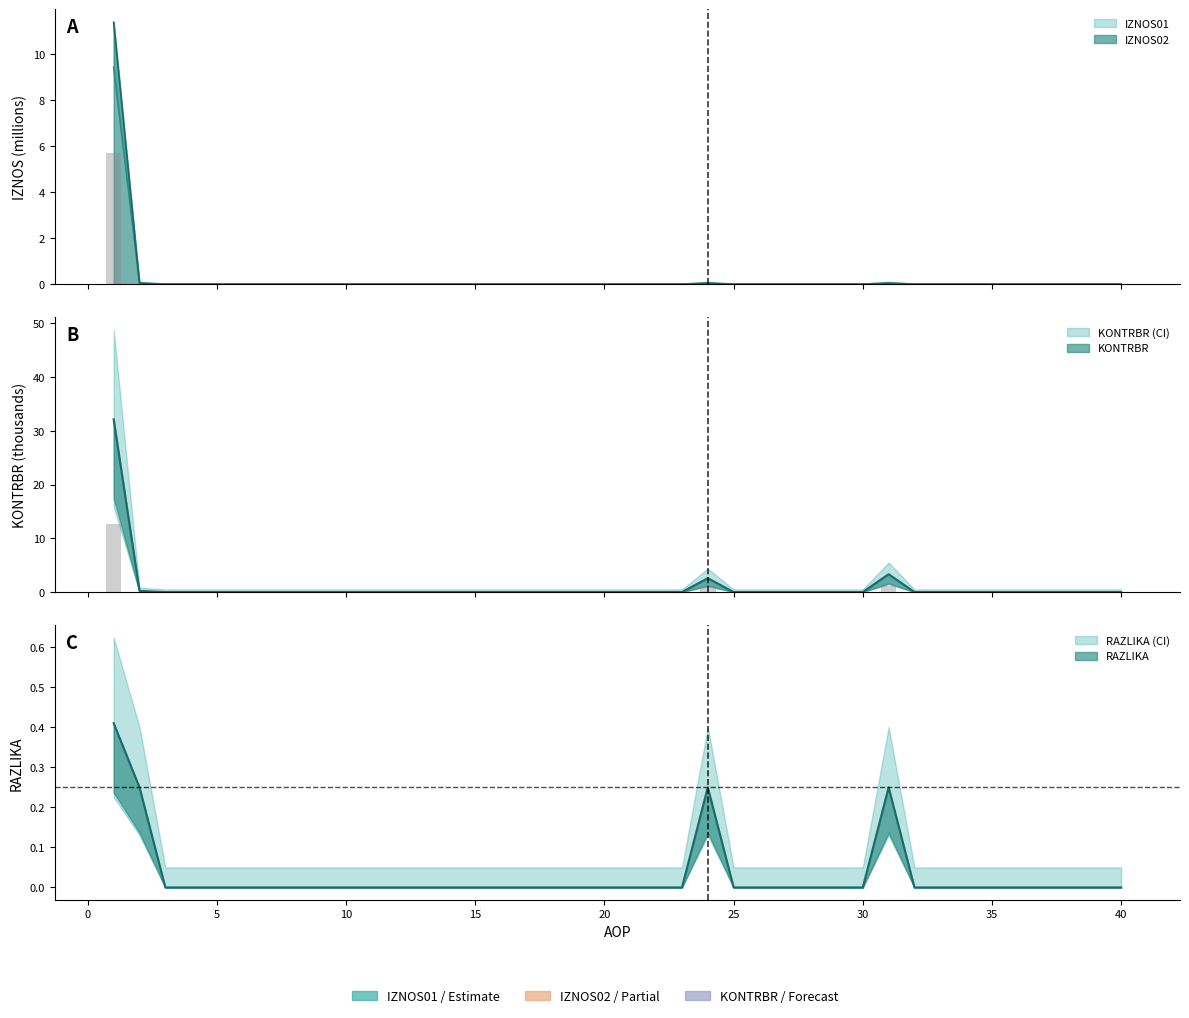

What are all the series names shown in the legend?

IZNOS01, IZNOS02, KONTRBR, RAZLIKA